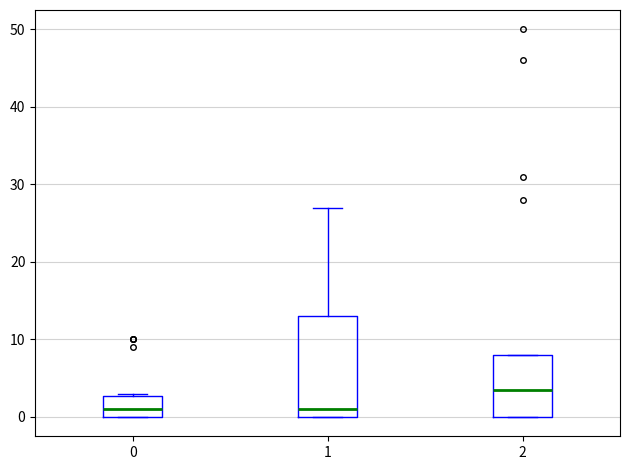

Which box's median line is the highest?

2